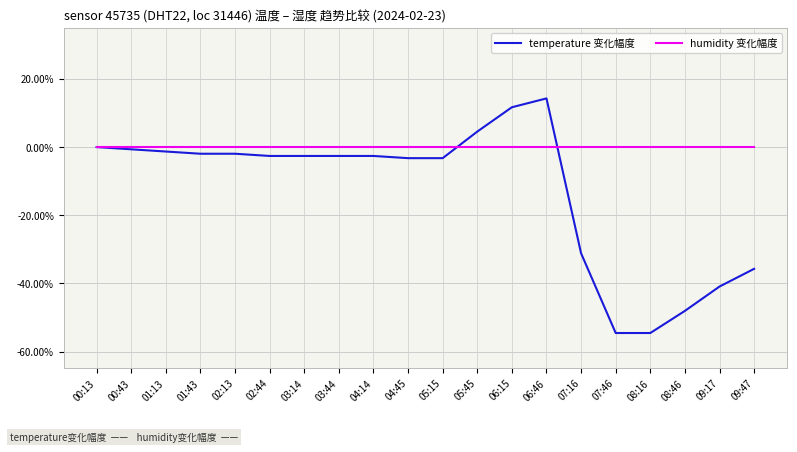

Rank the series at 05:15 from highest to lowest value.

humidity 变化幅度, temperature 变化幅度